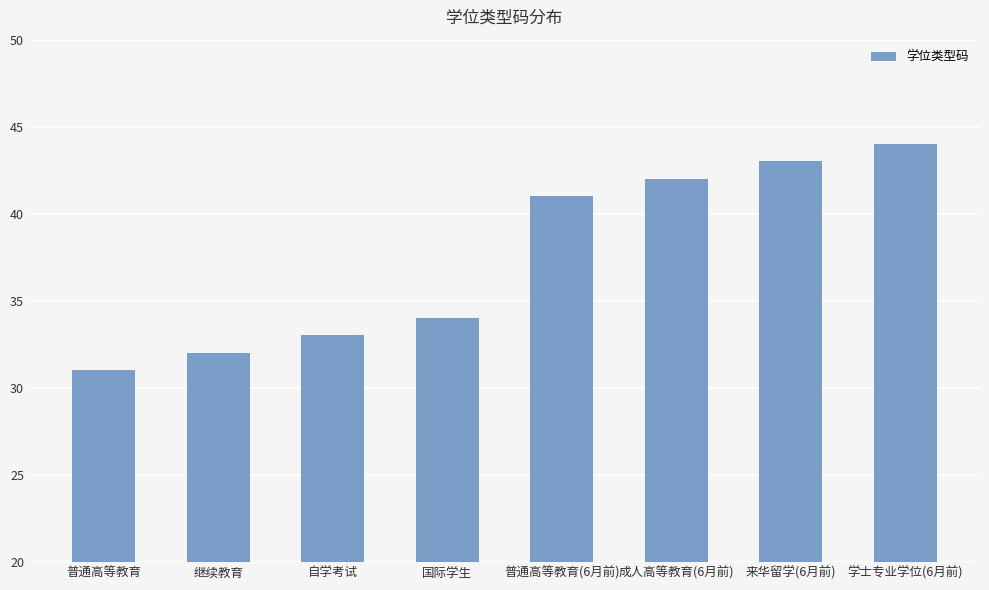

What is the sum of the values at 自学考试 and 成人高等教育(6月前)?

75